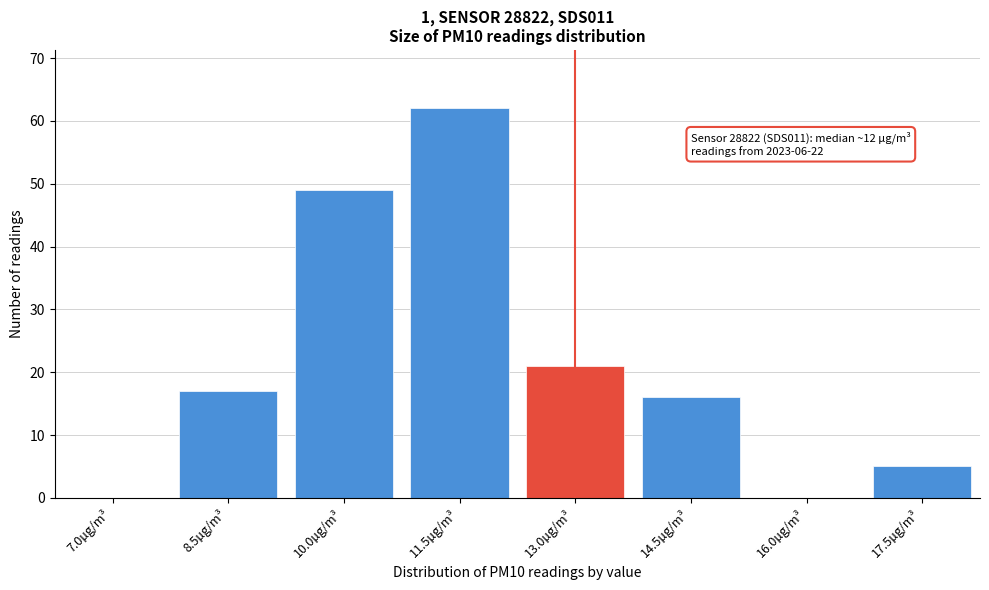

Reading left to right, transcribe all the data shown in this chart.

7.0µg/m³=0	8.5µg/m³=17	10.0µg/m³=49	11.5µg/m³=62	13.0µg/m³=21	14.5µg/m³=16	16.0µg/m³=0	17.5µg/m³=5